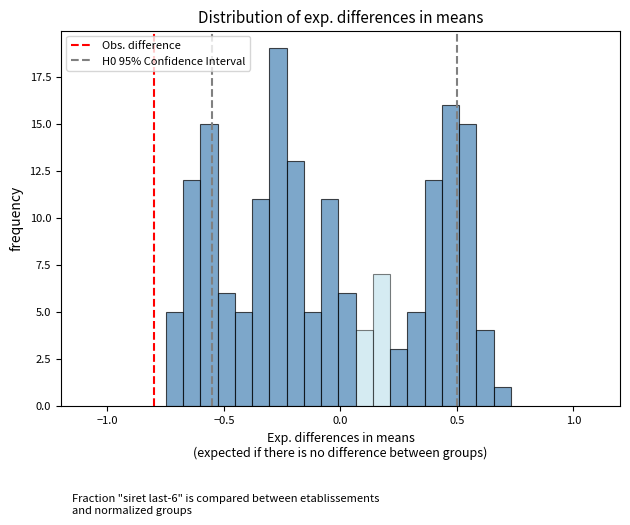

Around what value on the x-axis is the tallest bar? Give the approximate position of its centre, as read against the axis.

-0.25